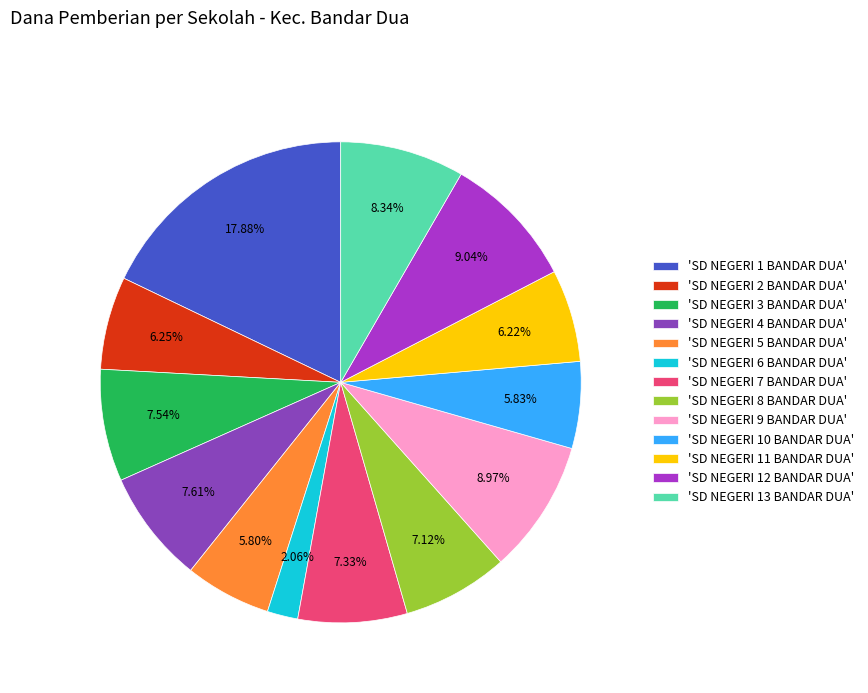

What is the ratio of the value at 'SD NEGERI 2 BANDAR DUA' to the value at 'SD NEGERI 12 BANDAR DUA'?

0.7